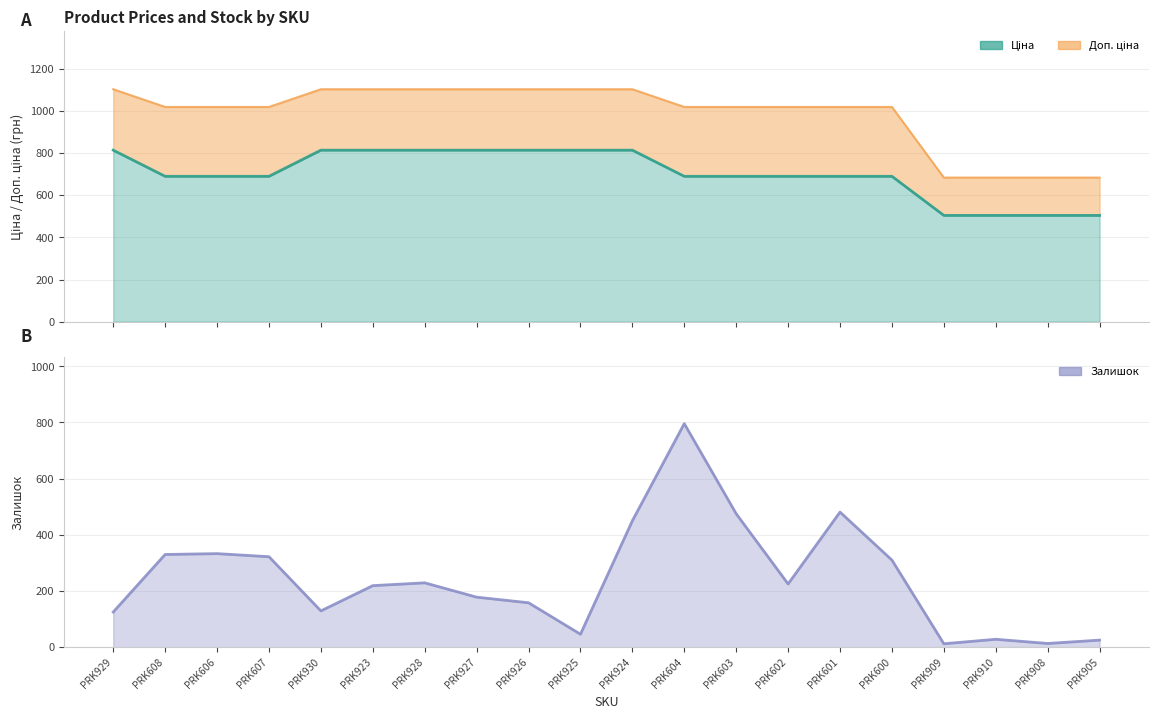

Which series has the largest total across all categories?

Доп. ціна